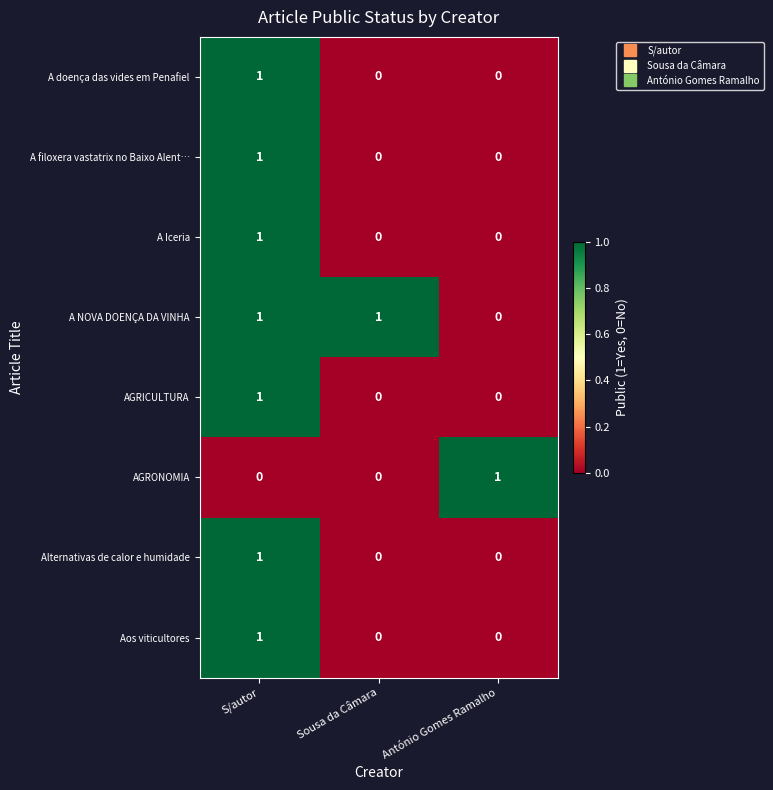

At which label does A doença das vides em Penafiel reach its peak?

S/autor